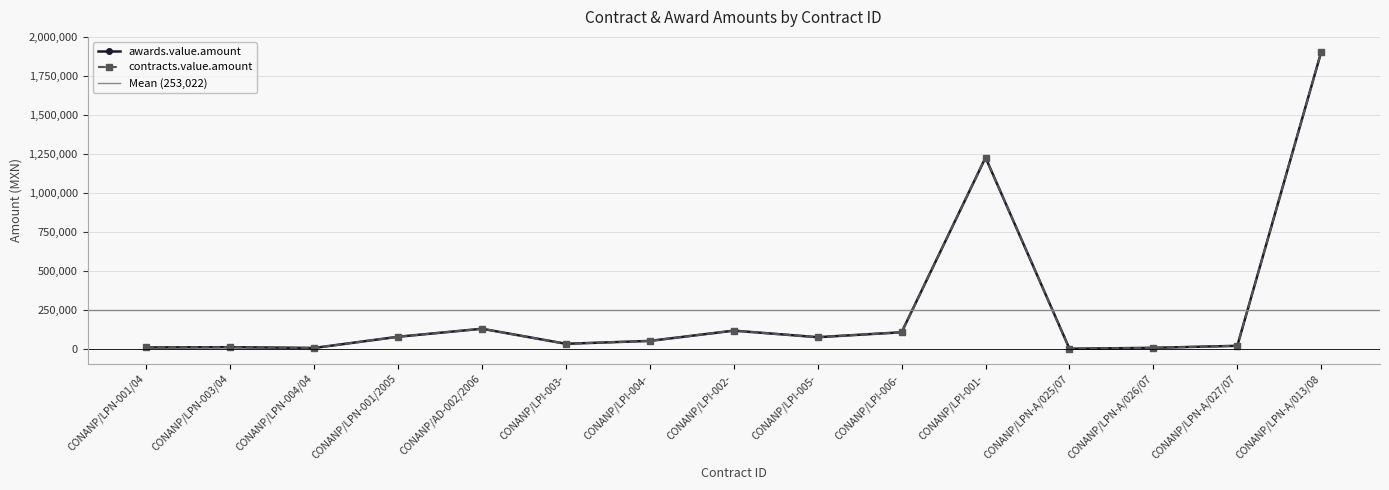

What is the label of the 5th point from the left?

CONANP/AD-002/2006